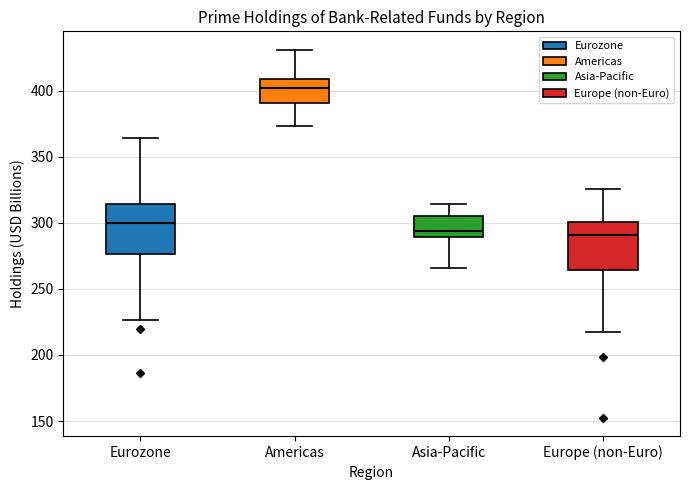

Where does the median line of the box for Eurozone sit on the y-axis? The values are not printed on the chart, so give them approximately, as read against the axis.

300